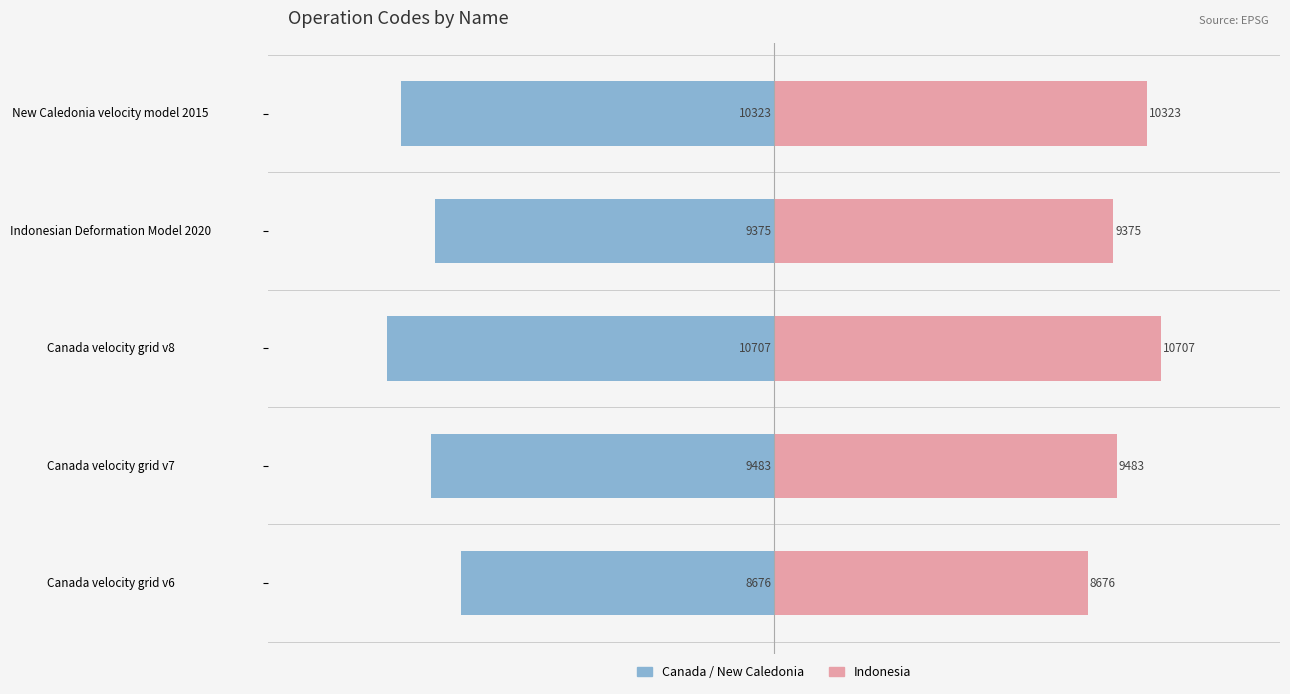

Which series has the largest range (max minus min)?

Left (blue)